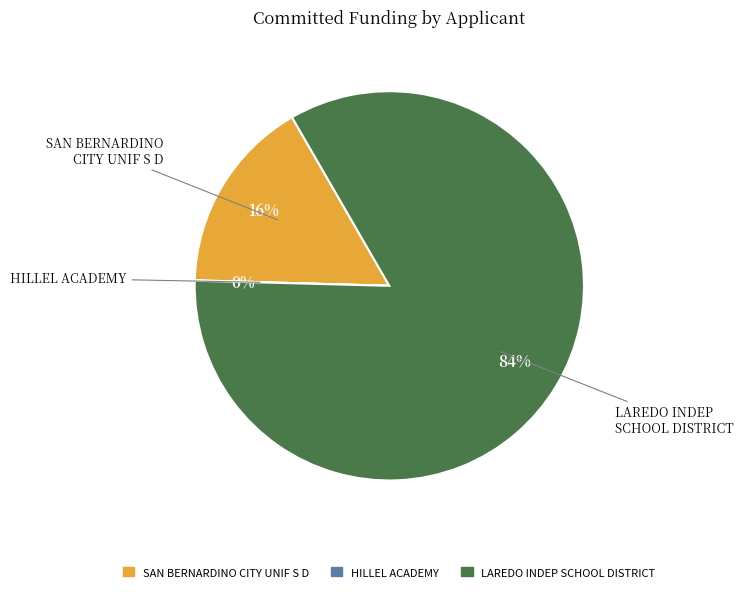

Which slice is the largest?

LAREDO INDEP SCHOOL DISTRICT